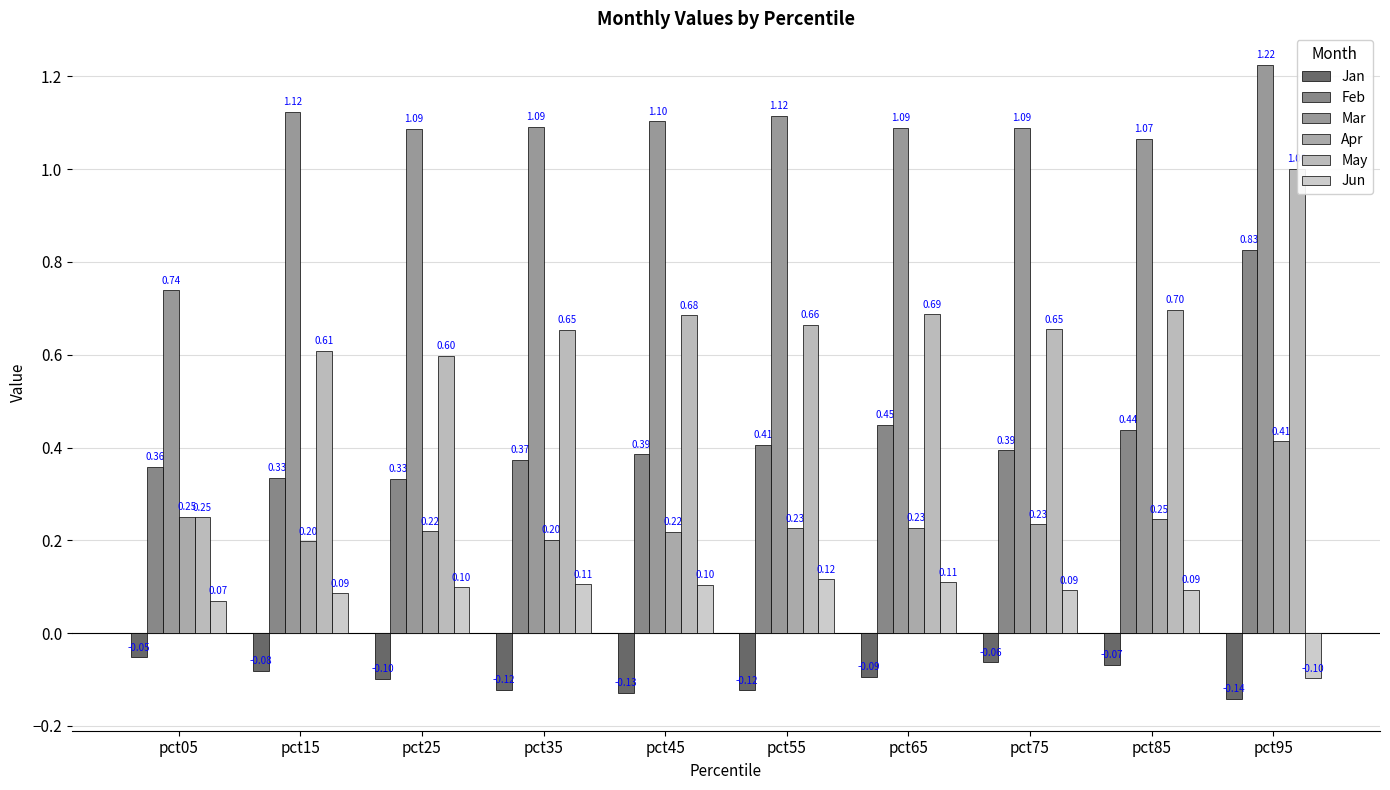

How many groups of bars are there?

10